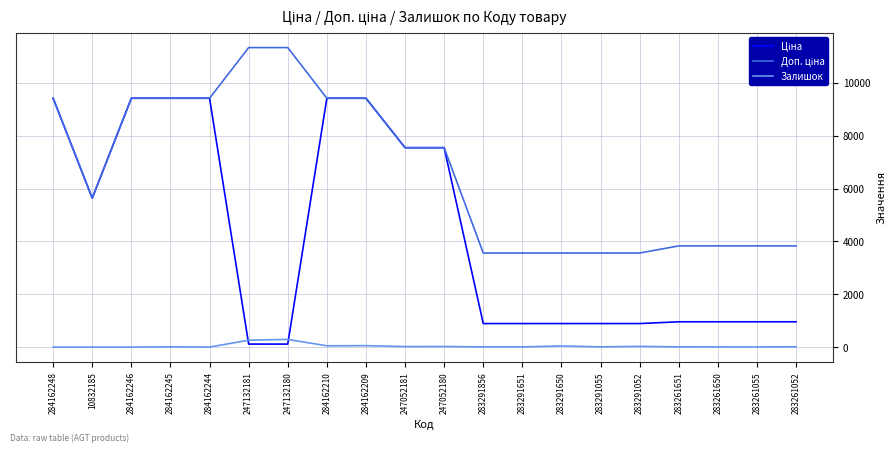

Where does the Ціна series first go above 957?

284162248